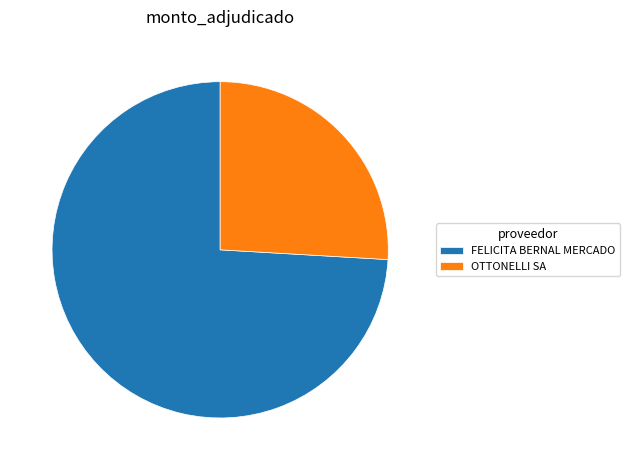

Rank the categories by value from highest to lowest.

FELICITA BERNAL MERCADO, OTTONELLI SA